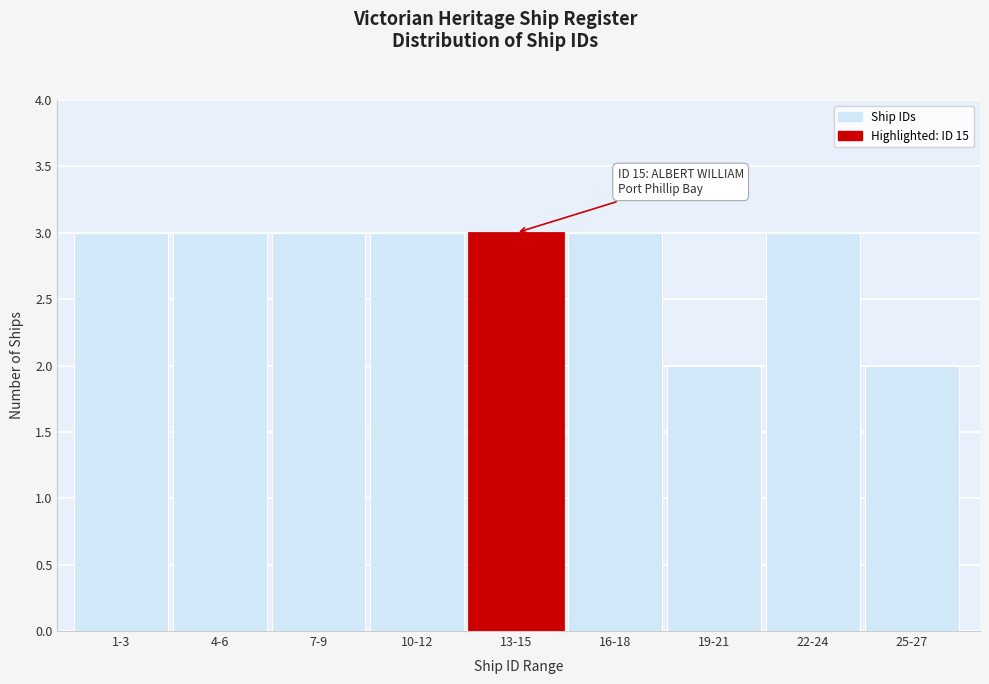

Reading left to right, what are all the values shown in this chart?

1-3=3	4-6=3	7-9=3	10-12=3	13-15=3	16-18=3	19-21=2	22-24=3	25-27=2